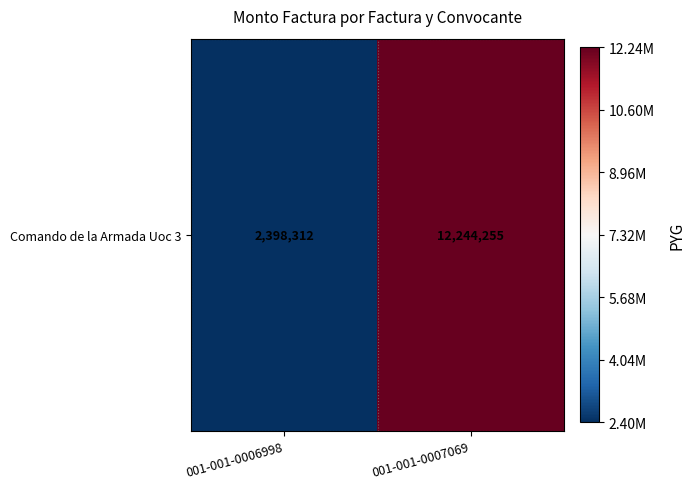

What is the change in value from 001-001-0006998 to 001-001-0007069?

+9845943